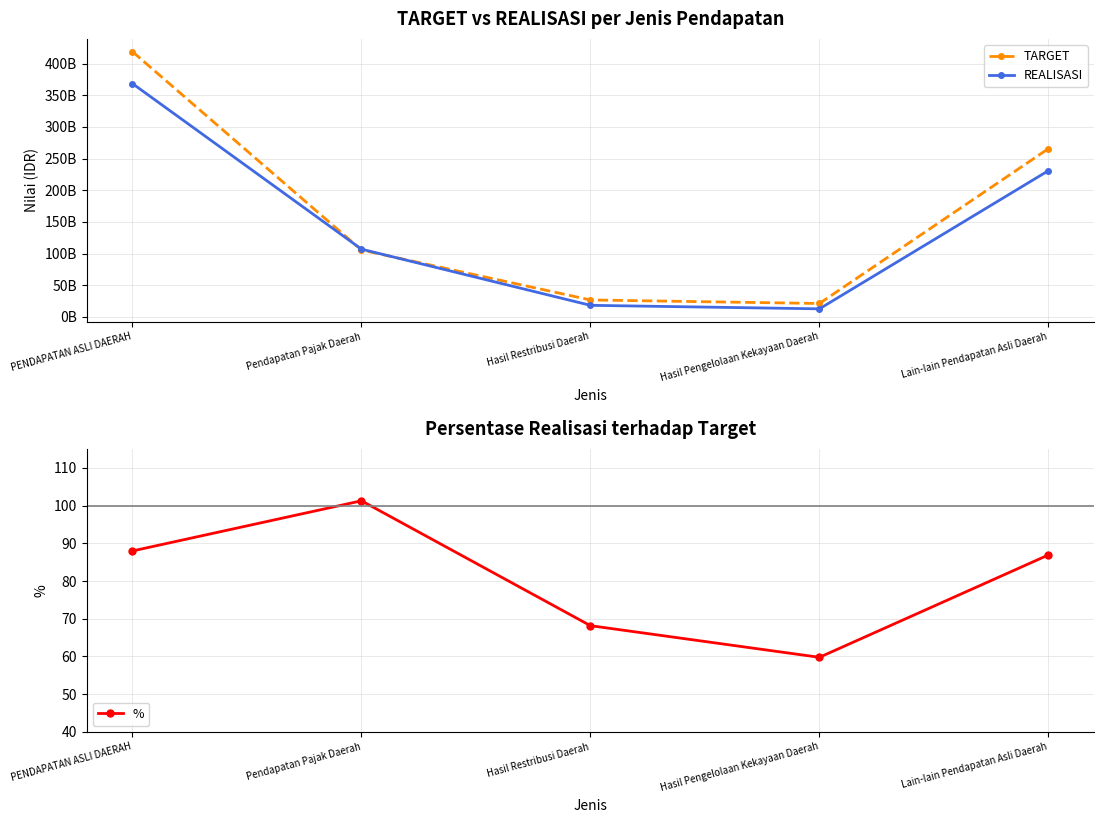

What is the difference between the maximum and minimum values in the REALISASI series?

355846493797.8